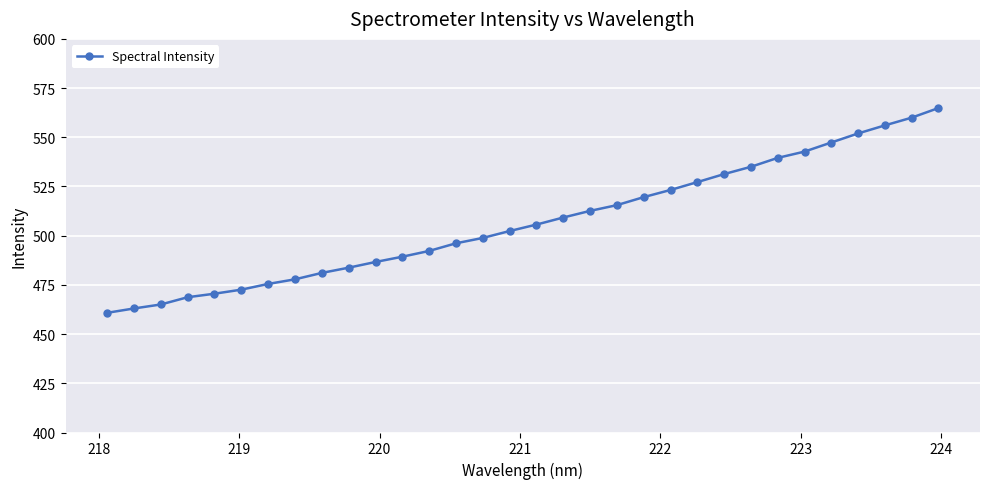

What is the difference between the second highest and second lowest values?

97.0